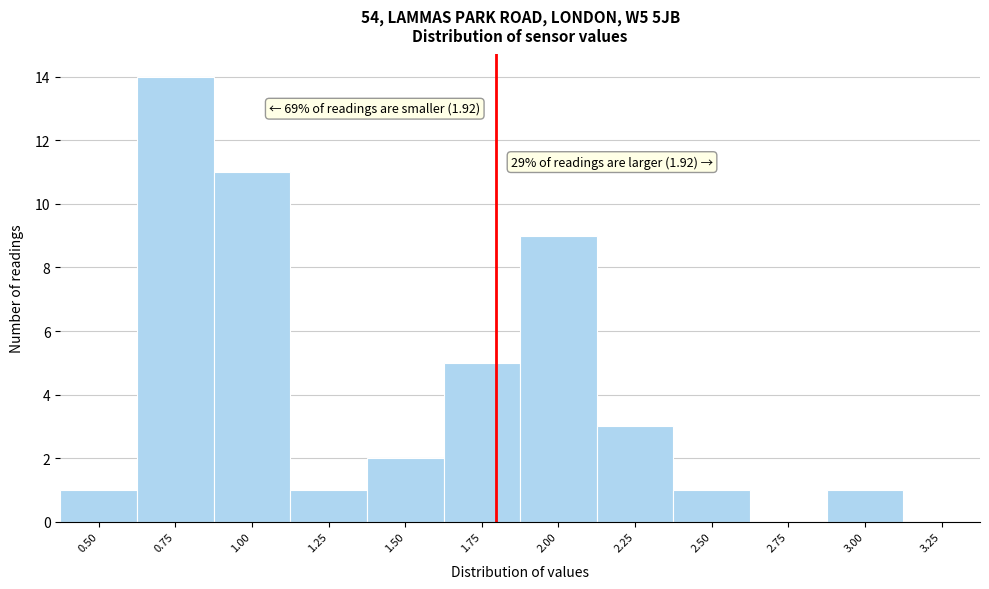

Reading left to right, transcribe all the data shown in this chart.

0.50=1	0.75=14	1.00=11	1.25=1	1.50=2	1.75=5	2.00=9	2.25=3	2.50=1	2.75=0	3.00=1	3.25=0